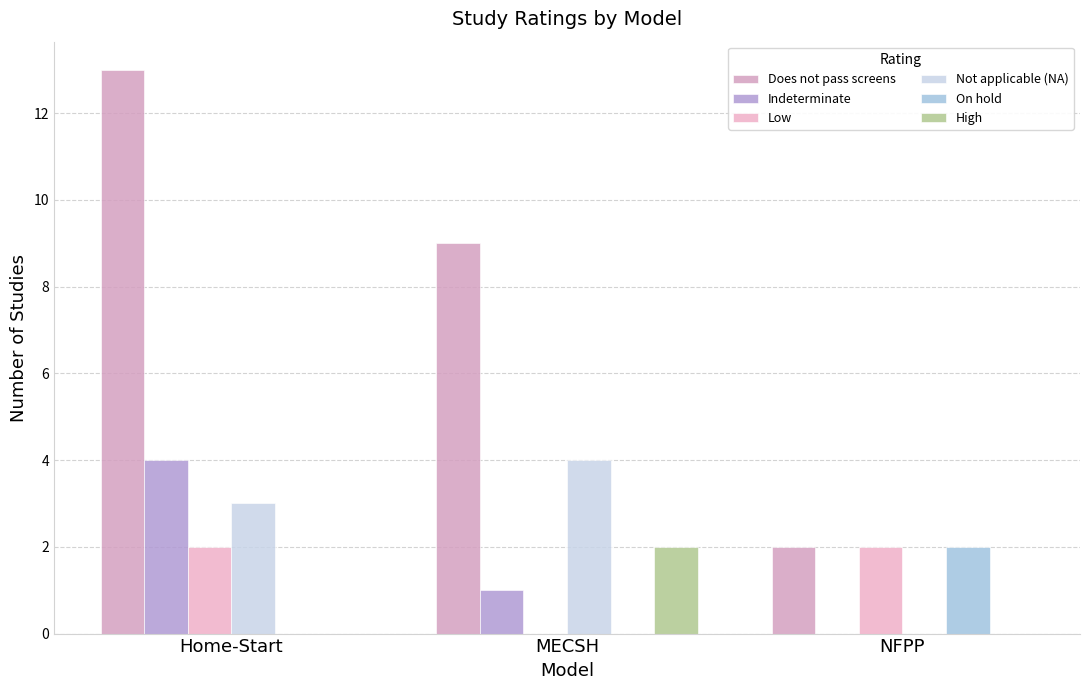

What are all the series names shown in the legend?

Does not pass screens, Indeterminate, Low, Not applicable (NA), On hold, High